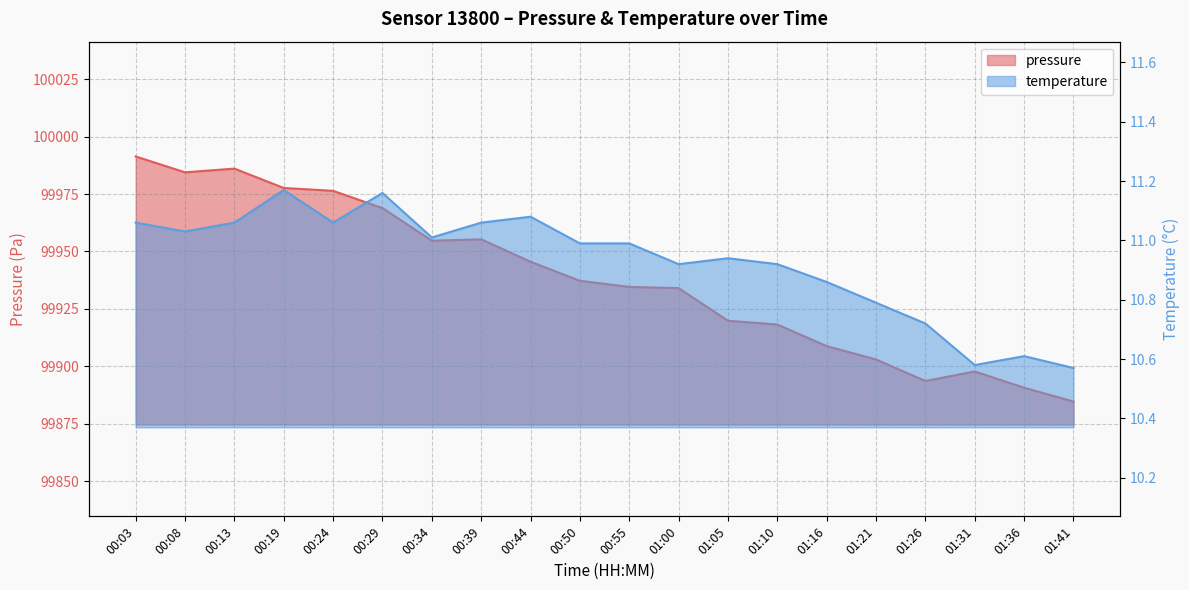

List the series in order of their overall mean, lowest first.

temperature, pressure